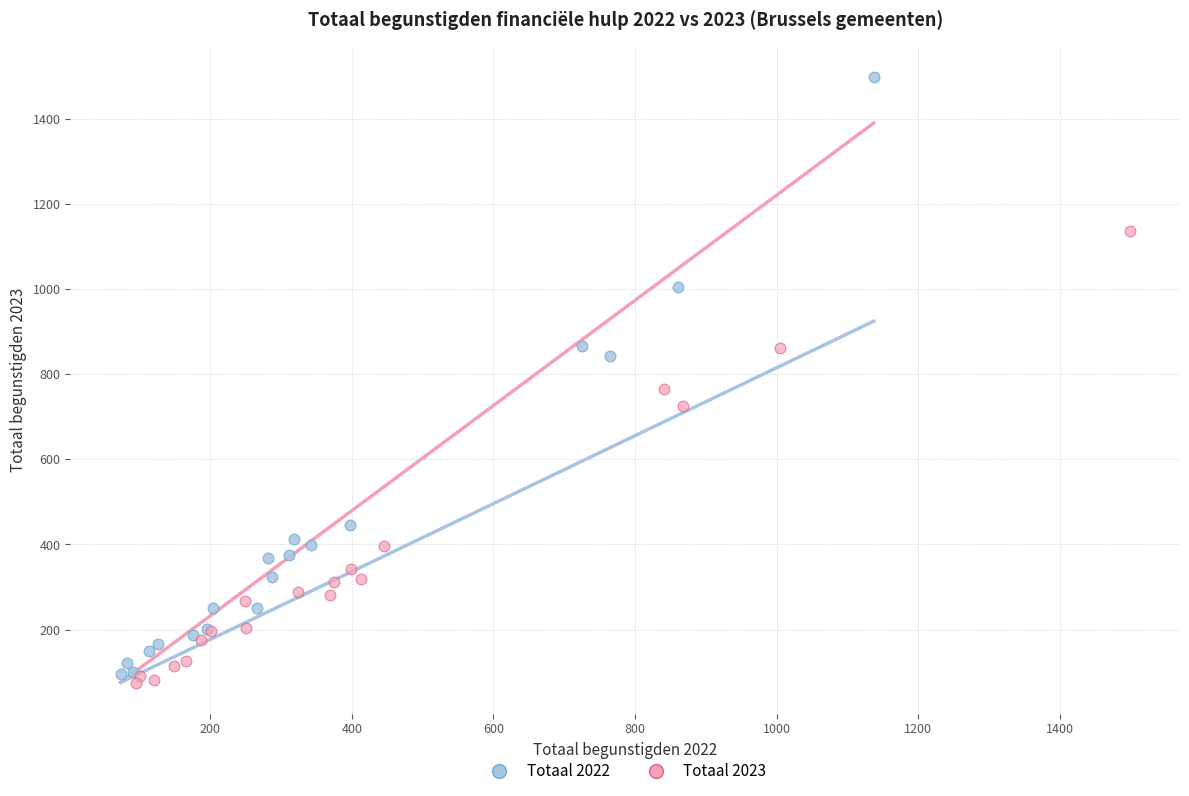

Which series contains the highest Y value?

Totaal 2022